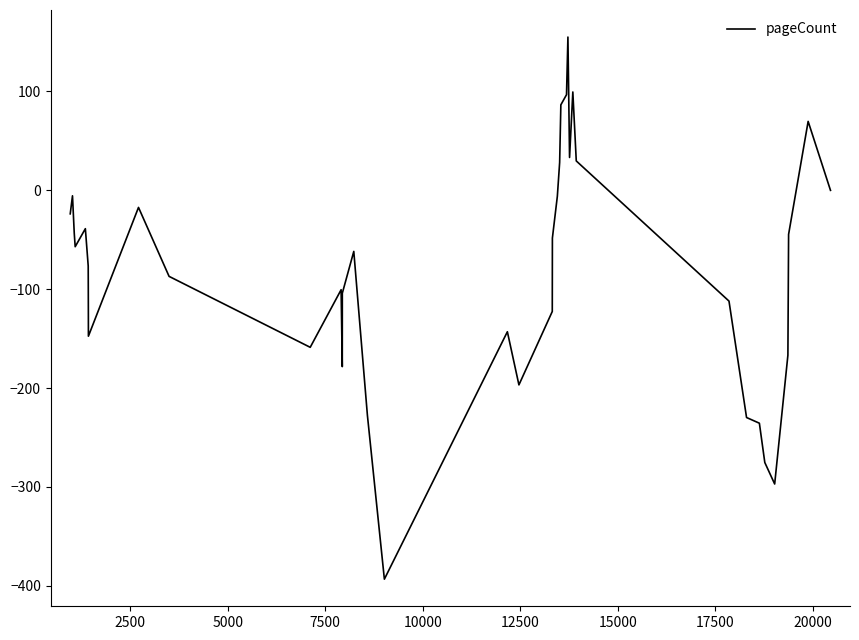

What is the greatest value displayed?

155.0